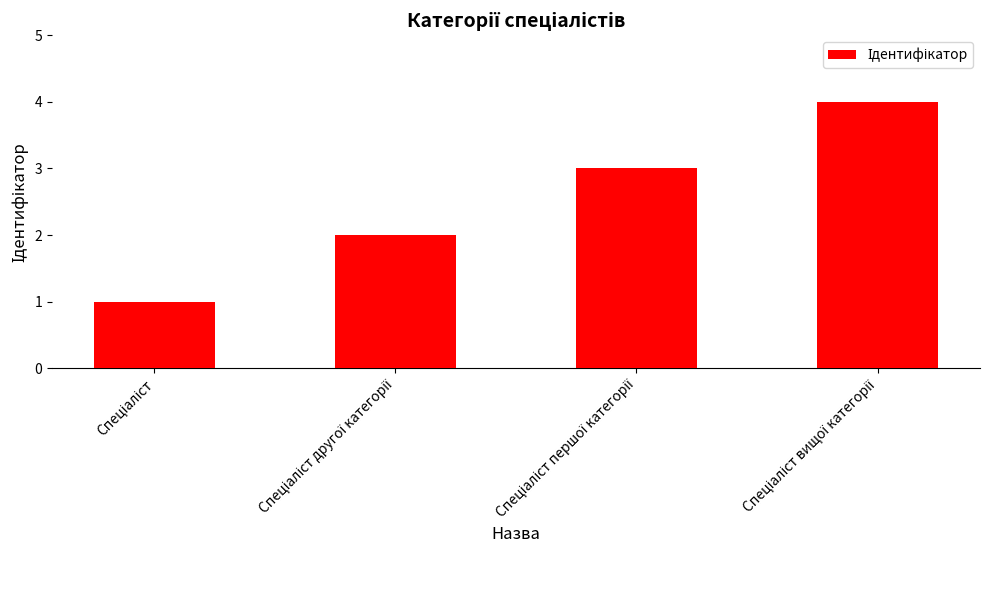

What is the difference between the maximum and minimum values?

3